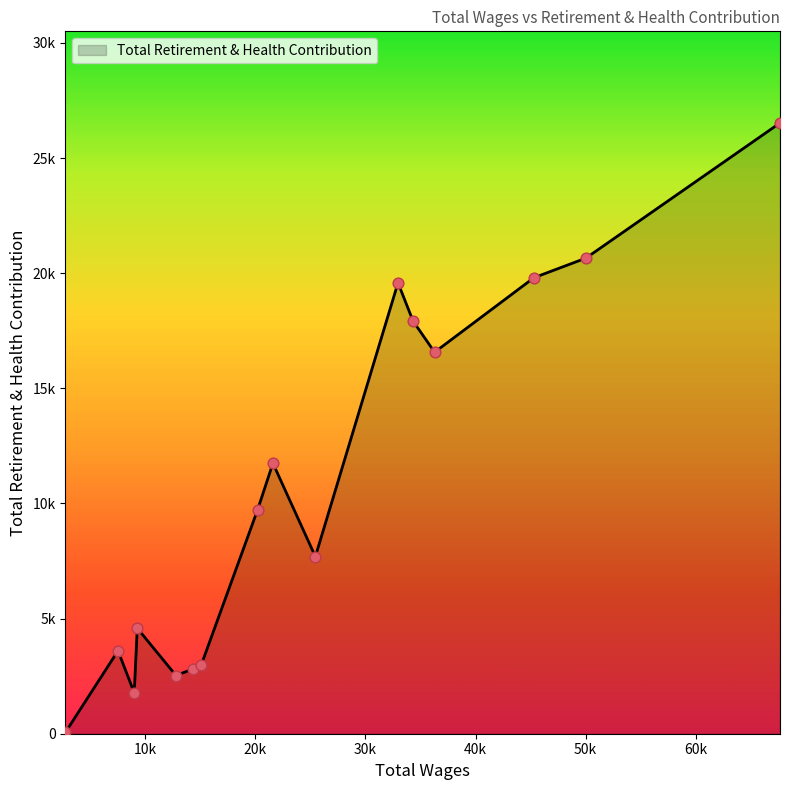

Is this an area chart (filled region under the line)?

Yes